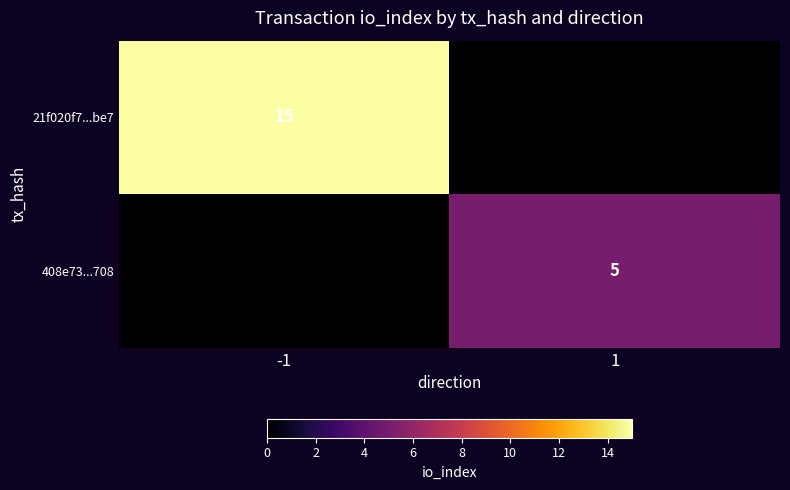

Is it true that 408e73...708 equals 8 at 1?

False